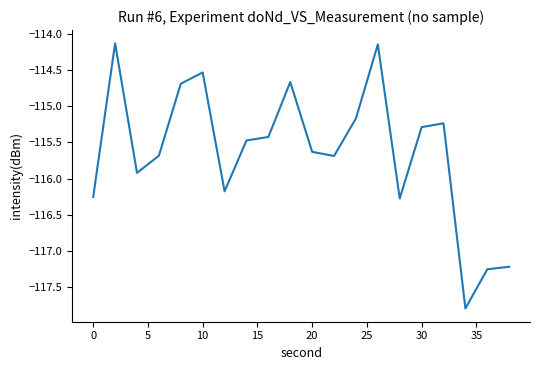

What is the difference between the maximum and minimum values?

3.7